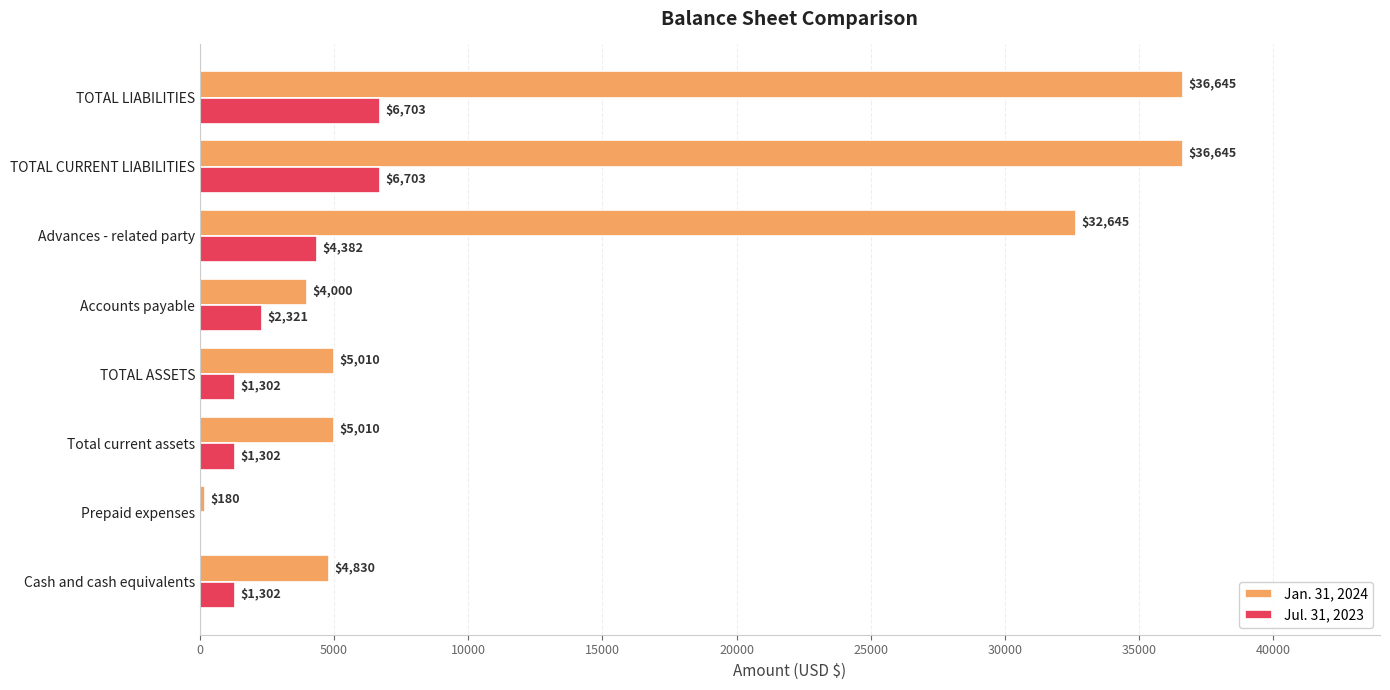

What is the maximum value for Jul. 31, 2023?

6703